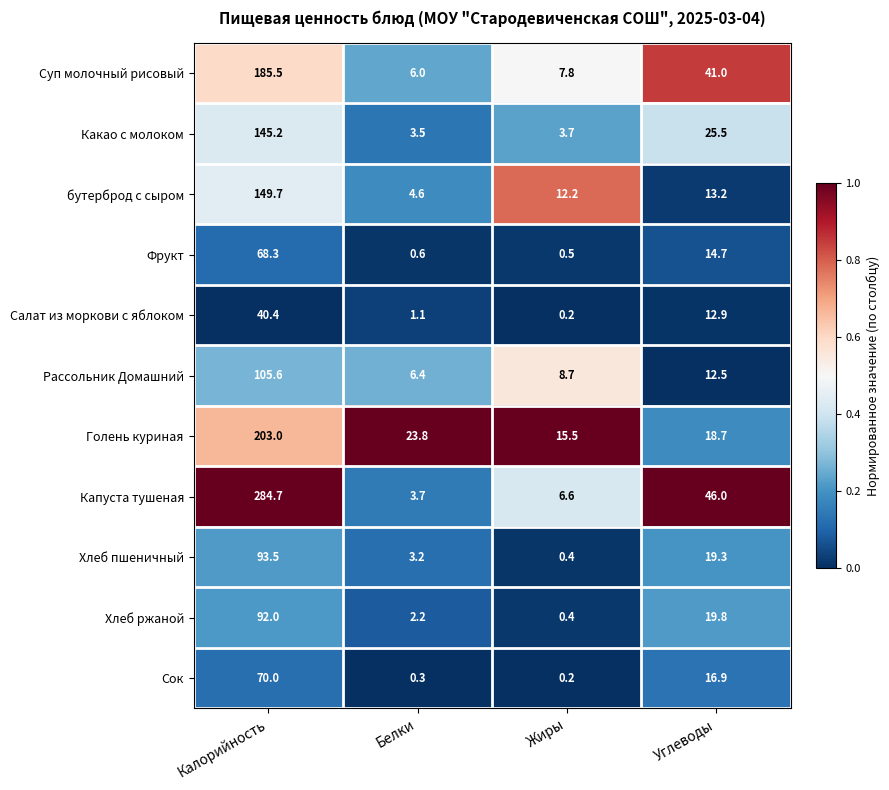

Which label corresponds to the largest value in the chart?

Калорийность